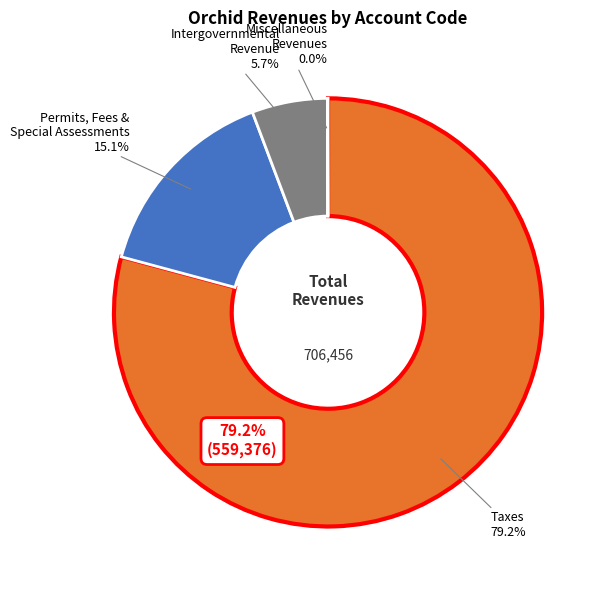

To the nearest percent, what percentage of the pie is Intergovernmental Revenue?

6%